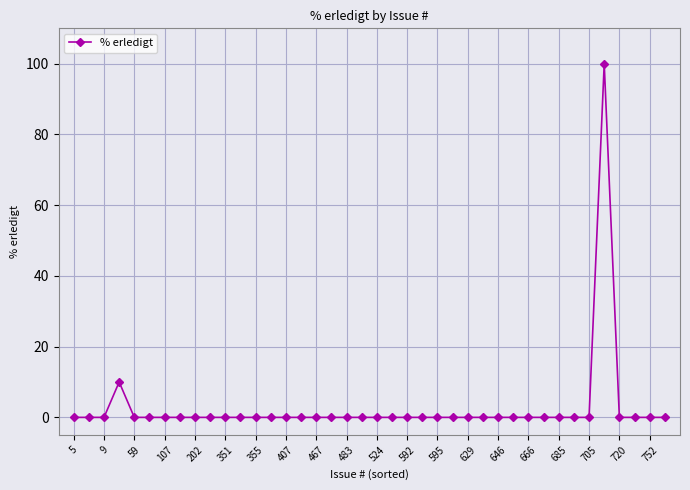

What is the difference between the maximum and minimum values?

100